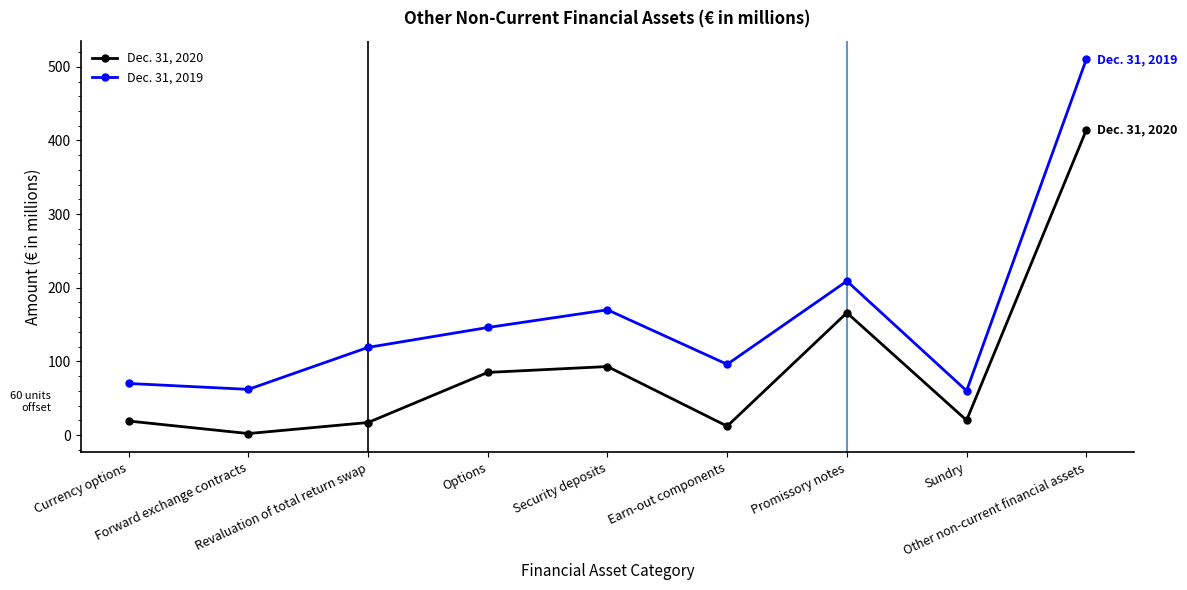

At which category does Dec. 31, 2020 reach its first local peak?

Security deposits